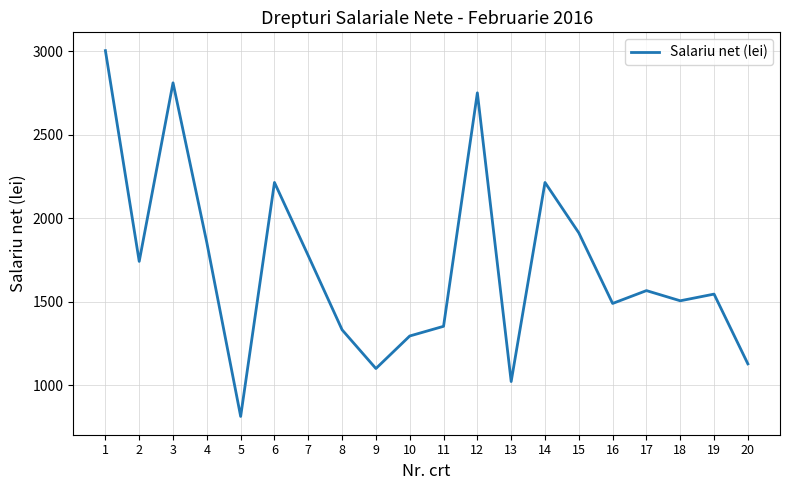

How many lines are shown in the chart?

1